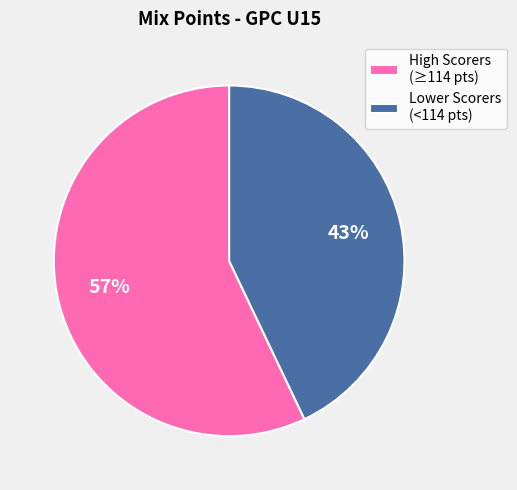

Approximately how many times larger is the value at Lower Scorers (<114 pts) compared to High Scorers (≥114 pts)?

0.8